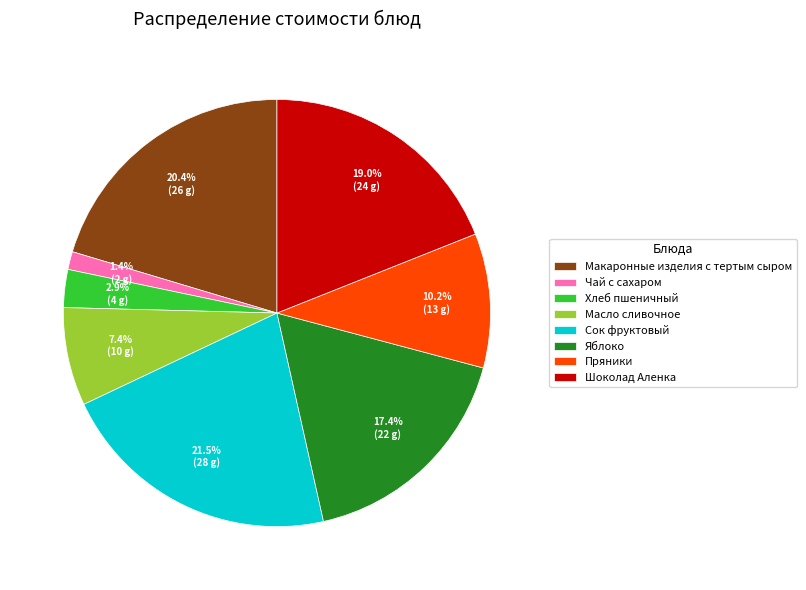

Is it true that Чай с сахаром is 1% of the pie?

True